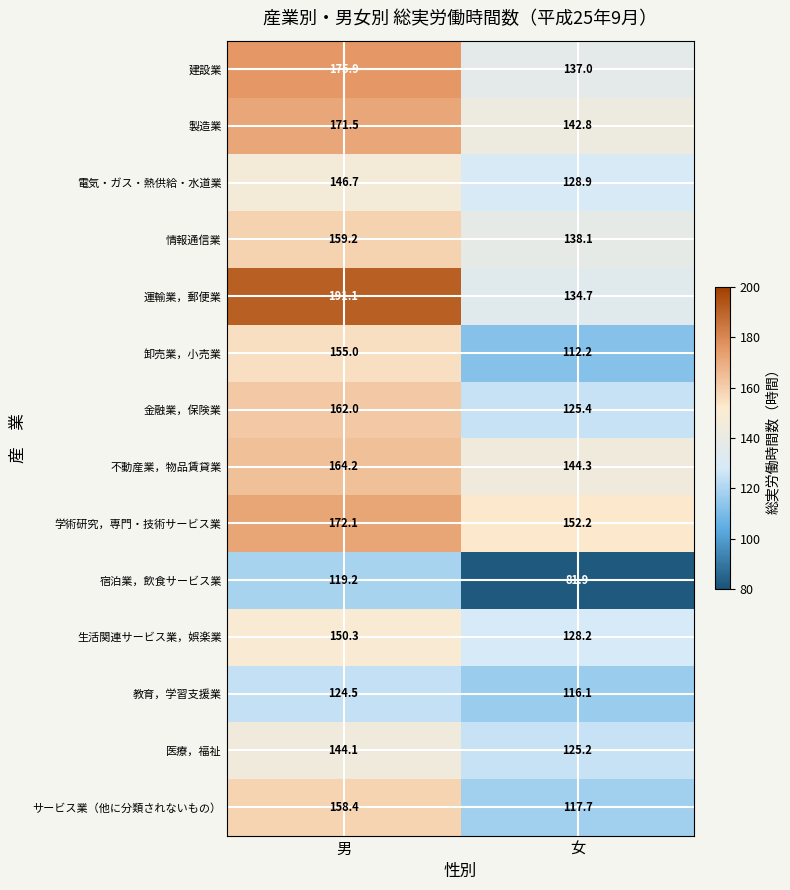

How many values in the 教育，学習支援業 series exceed 124?

1